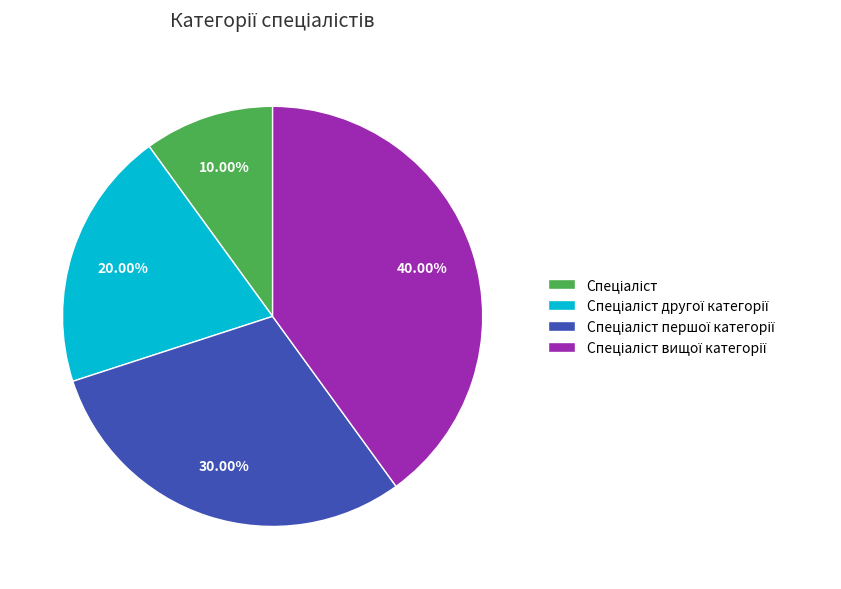

Does any single category account for the majority?

No